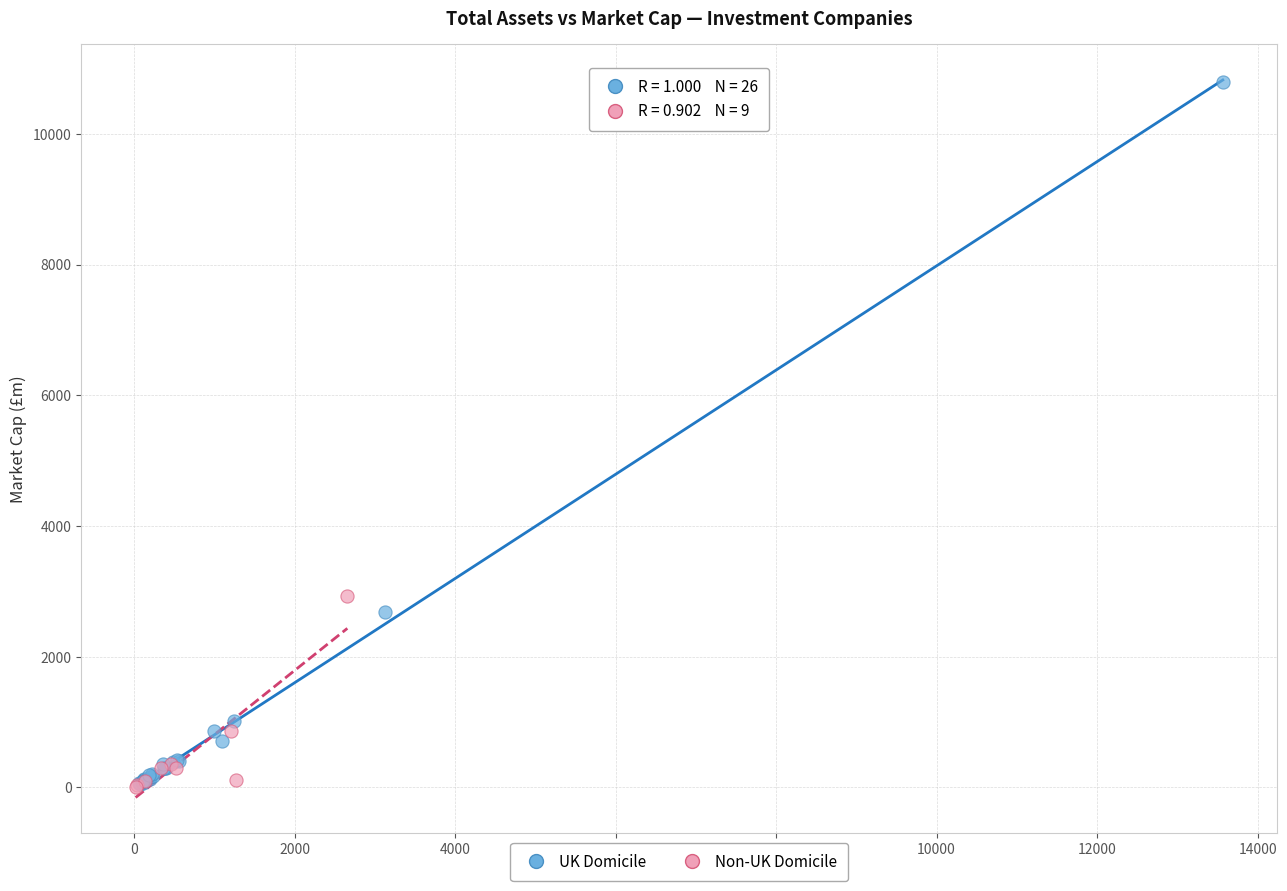

Which series contains the highest Y value?

UK Domicile